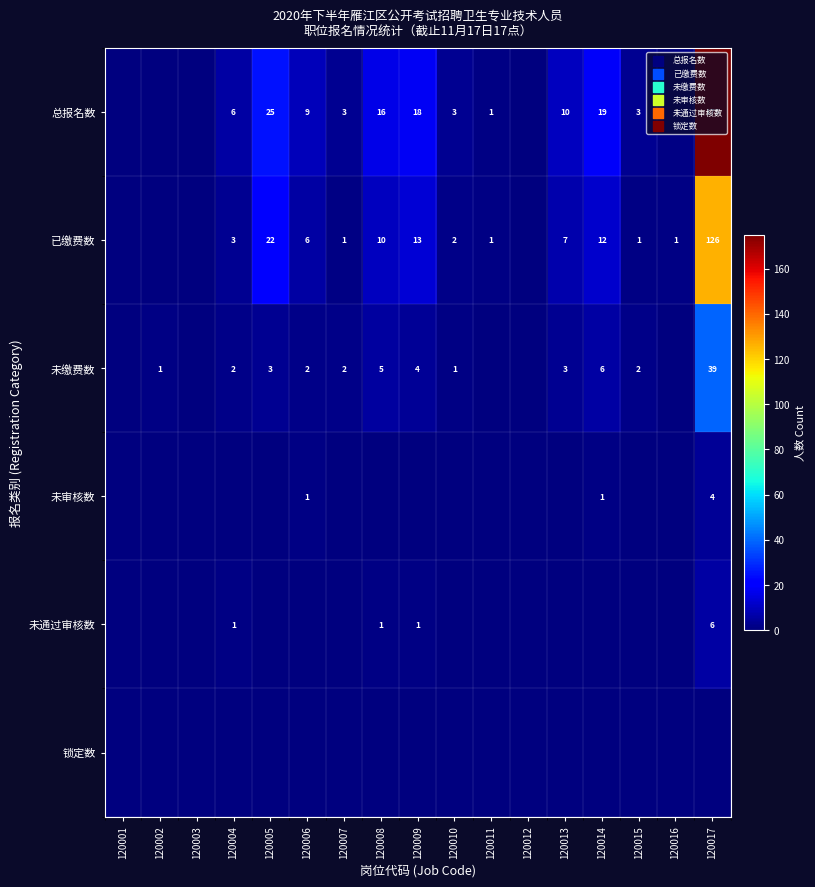

True or false: 已缴费数 has a value of 1 at 120007.

True